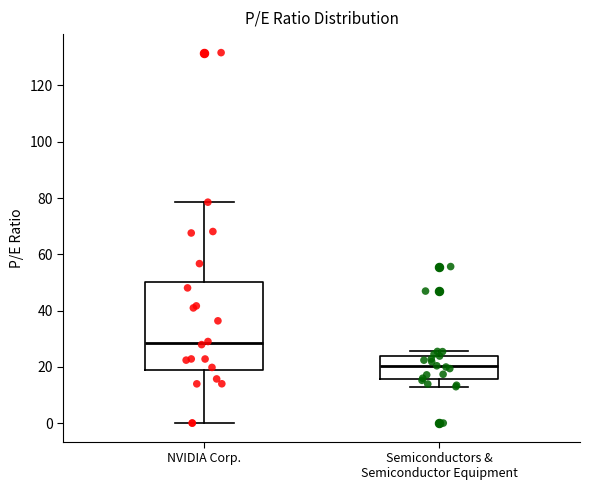

Reading left to right, read every box against the y-axis: the position of its median line, the range the box covers, and the ends of its whiskers. The values are not printed on the chart, so give them approximately, as read against the axis.

NVIDIA Corp.: median 28, box 18 to 50, whiskers 0 to 78
Semiconductors & Semiconductor Equipment: median 20, box 16 to 24, whiskers 12 to 26